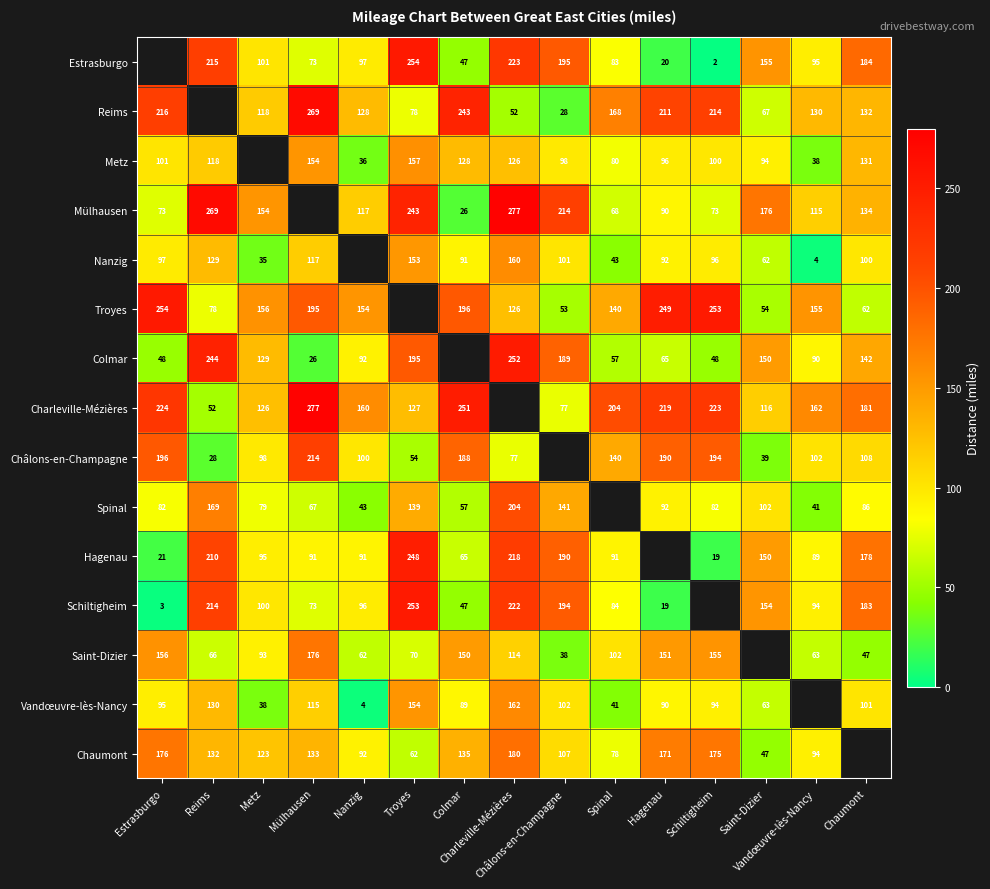

How many values in Schiltigheim are above zero?

14